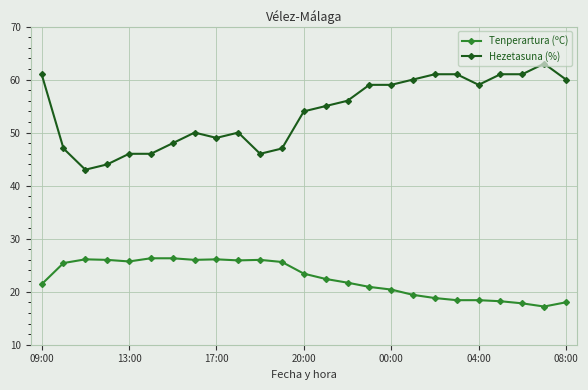

Which series has the widest spread of values?

Hezetasuna (%)